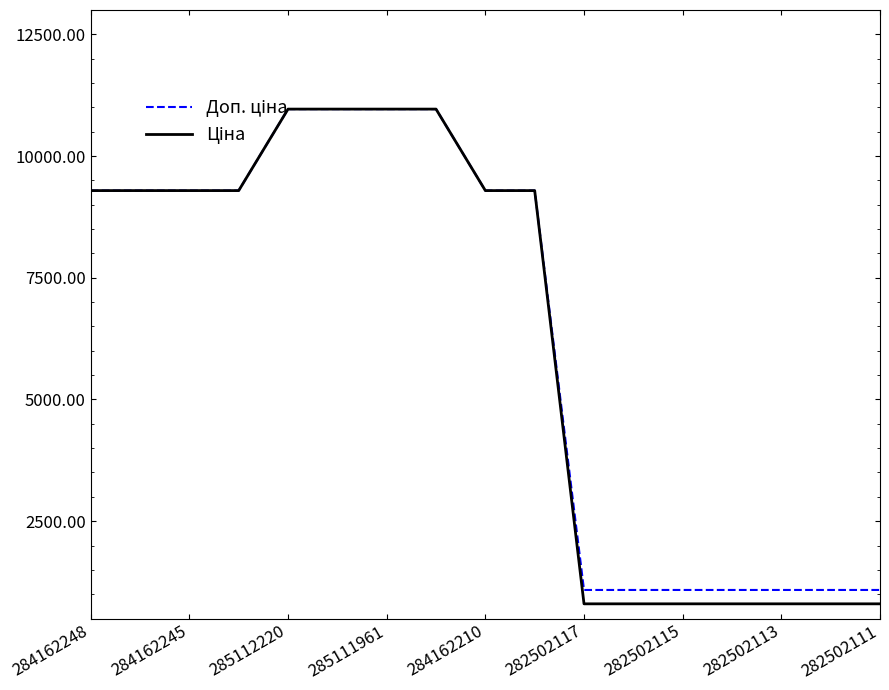

What is the greatest value displayed?

10964.4